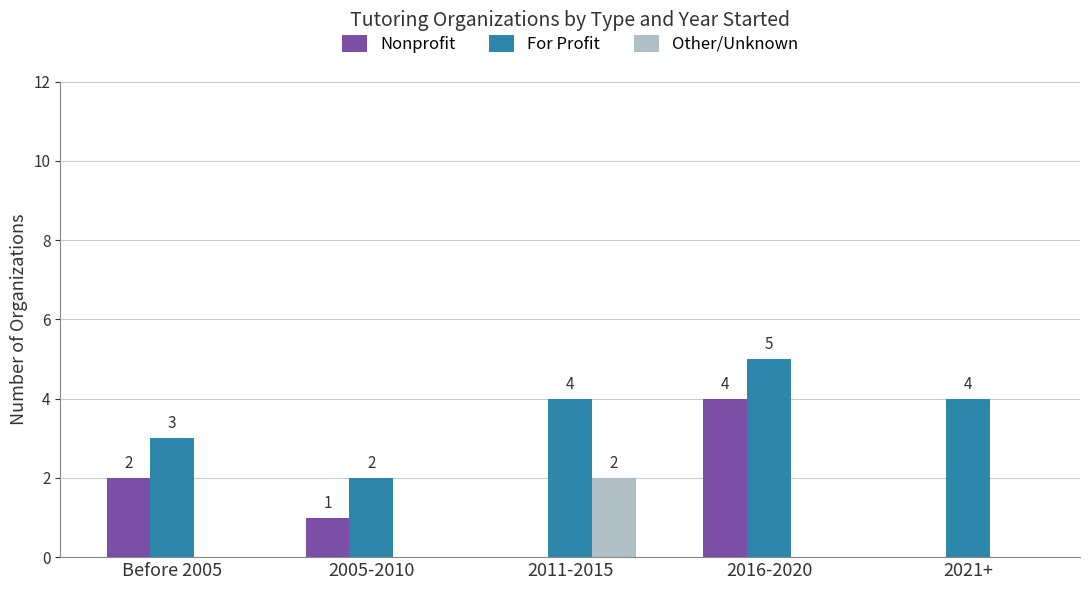

Which category has the highest value in the Nonprofit series?

2016-2020